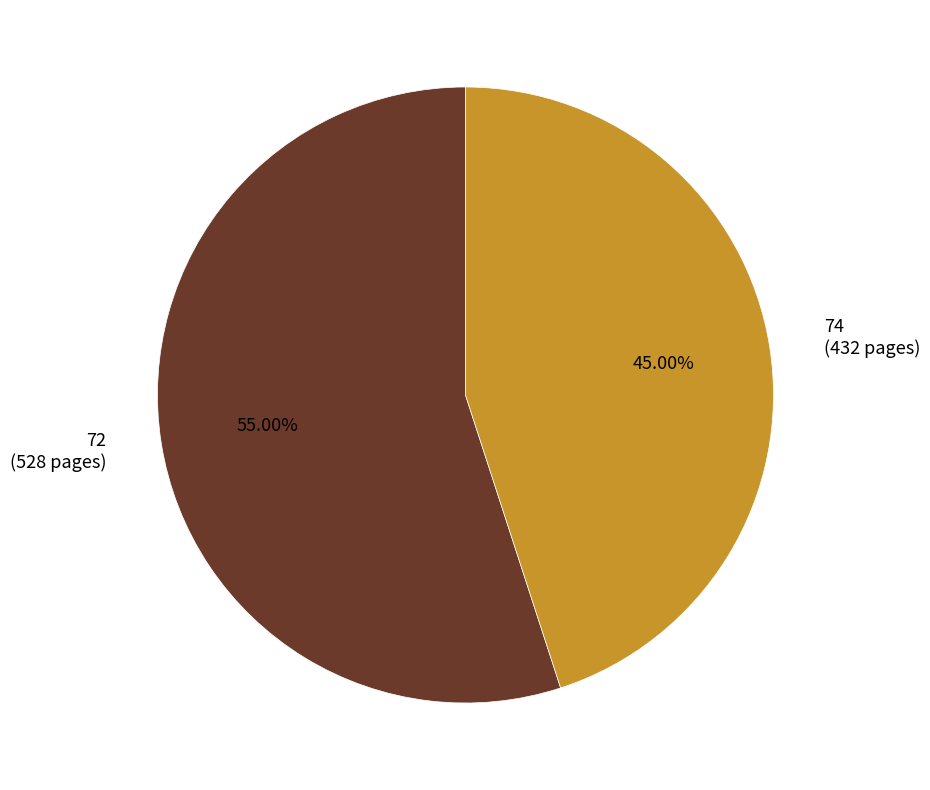

To the nearest percent, what is the difference between the 72 and 74 slice percentages?

10%